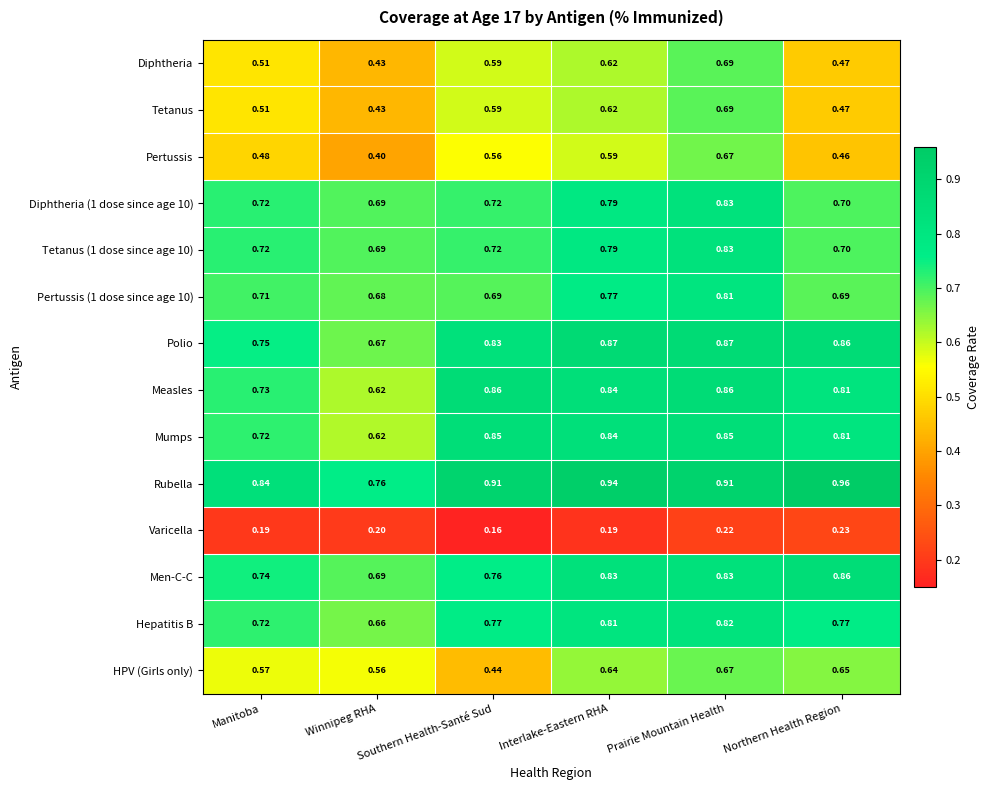

List the labels in order of HPV (Girls only) value, smallest first.

Southern Health-Santé Sud, Winnipeg RHA, Manitoba, Interlake-Eastern RHA, Northern Health Region, Prairie Mountain Health